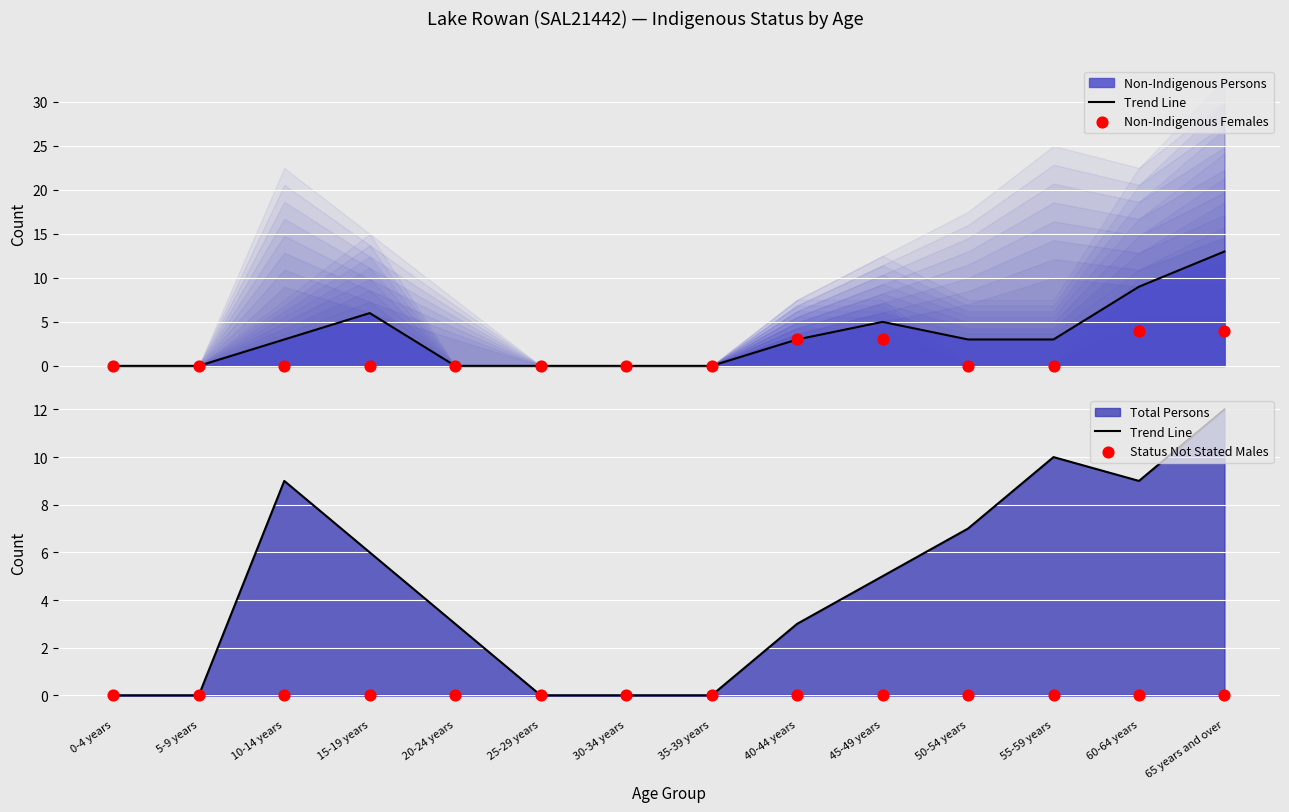

At which category is the sum across all series the highest?

65 years and over